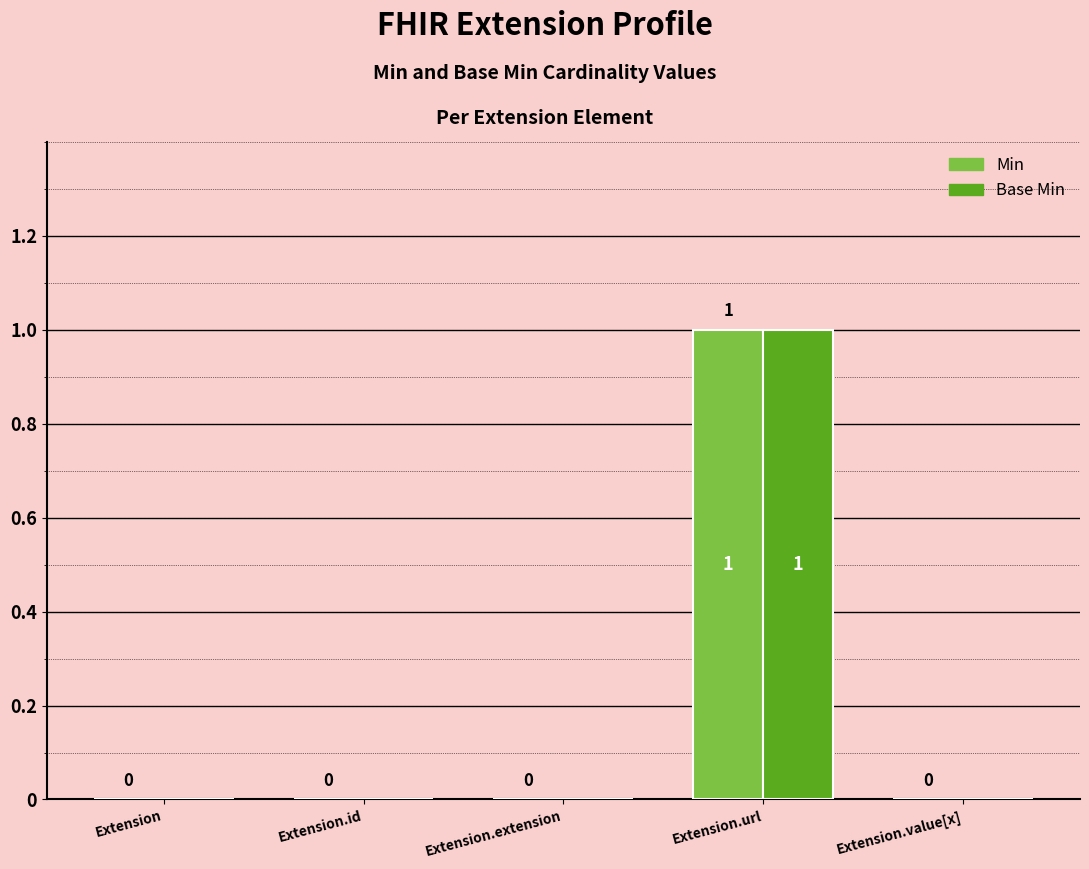

At which category is the sum across all series the highest?

Extension.url